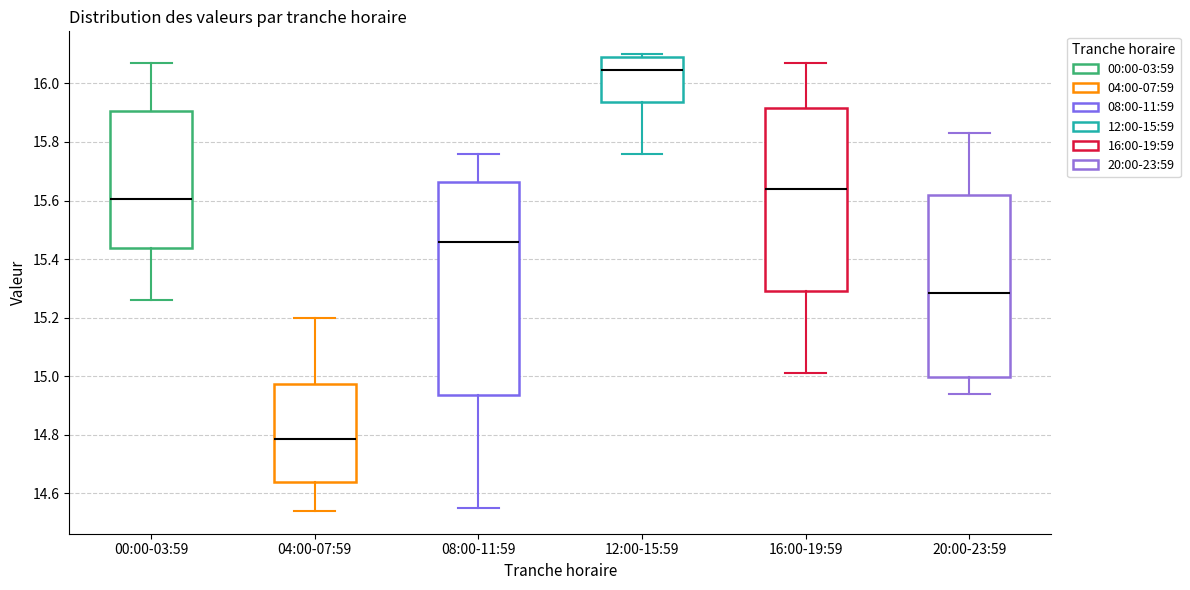

Which box is the tallest, from its lower edge to its upper edge?

08:00-11:59